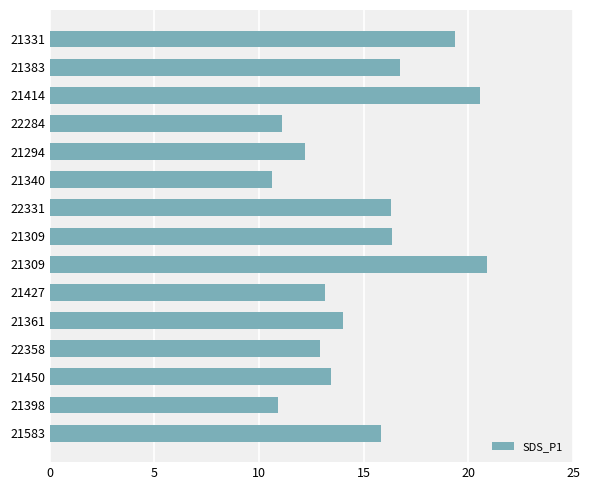

Does the chart contain any negative values?

No